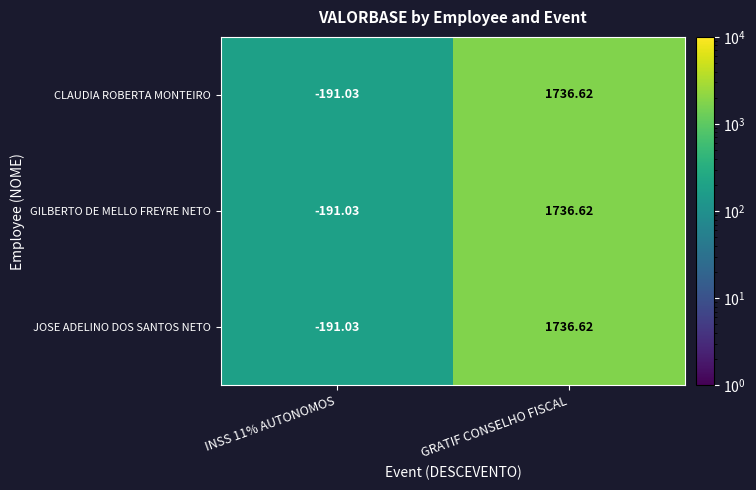

What is the minimum value shown in the chart?

-191.0